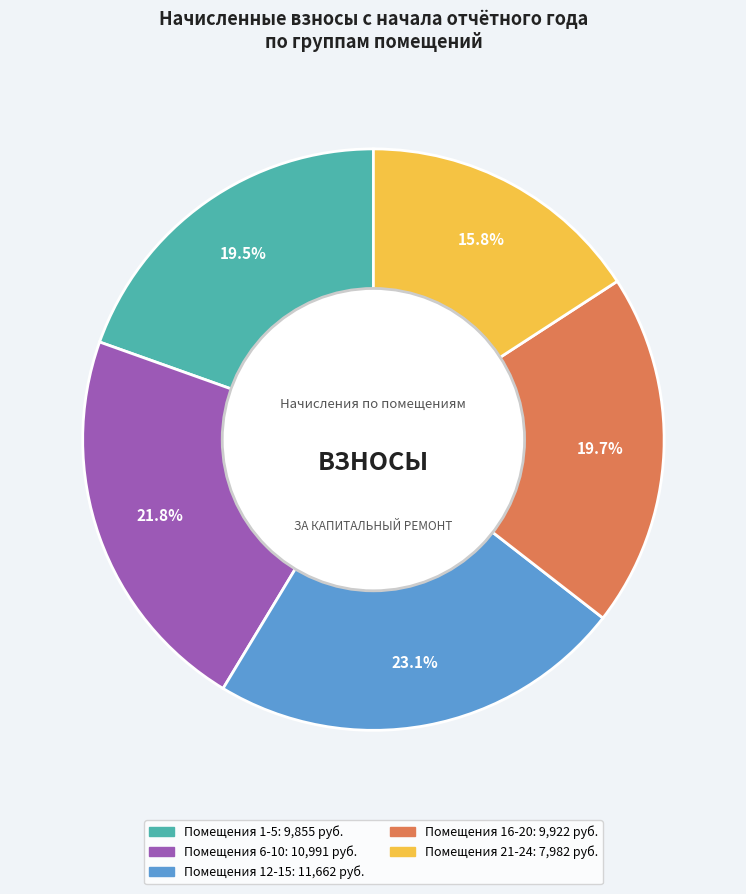

Does any single category account for the majority?

No